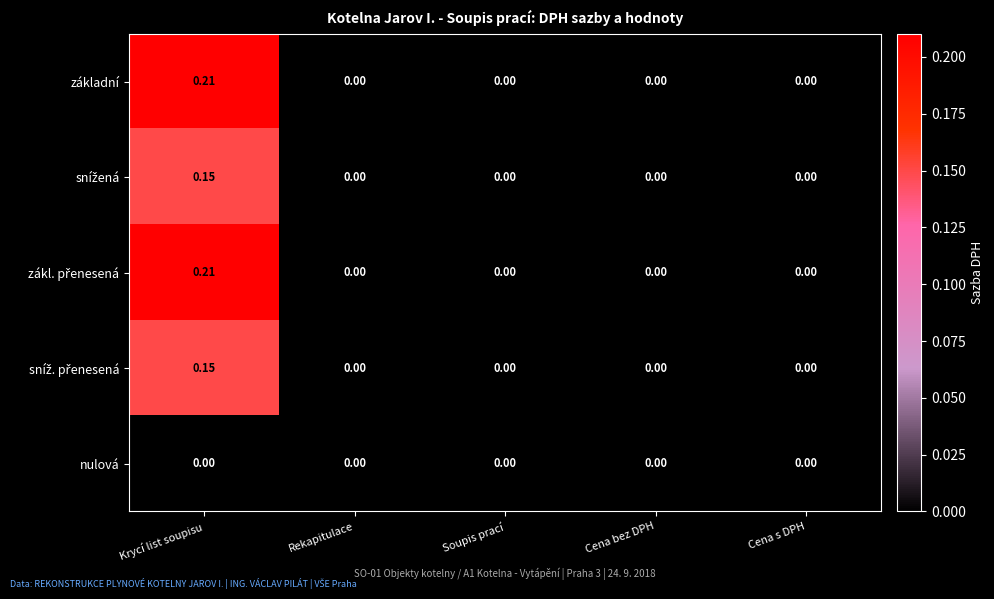

At which category is the sum across all series the highest?

Krycí list soupisu